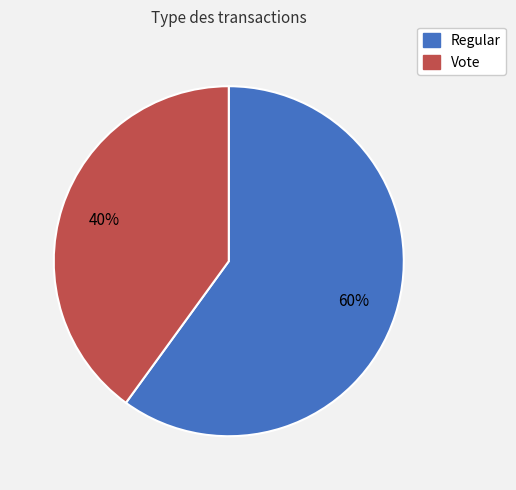

The Vote slice represents 40% of the pie. True or false?

True